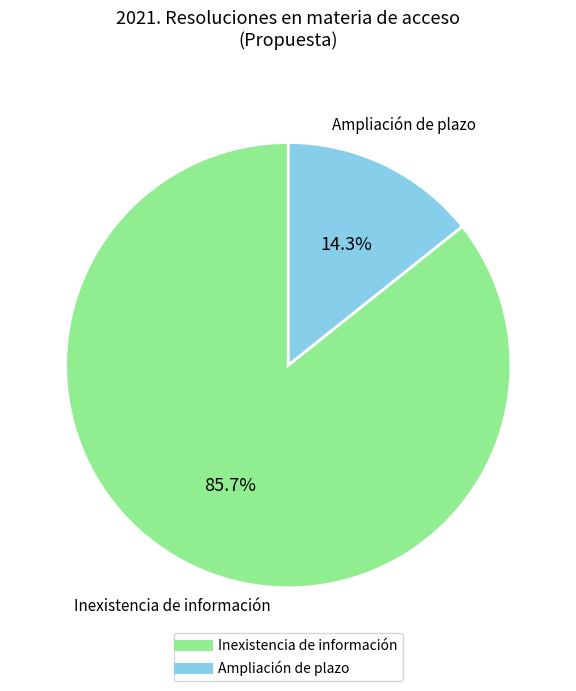

To the nearest percent, what is the average slice percentage?

50%